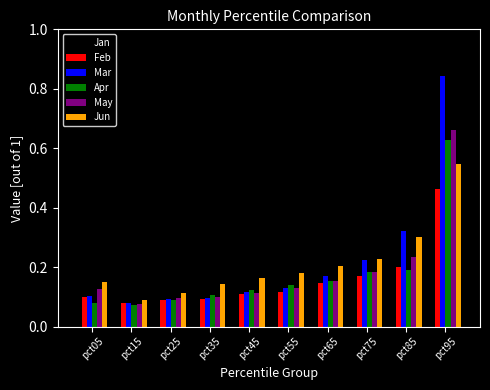

At which category is the sum across all series the highest?

pct95